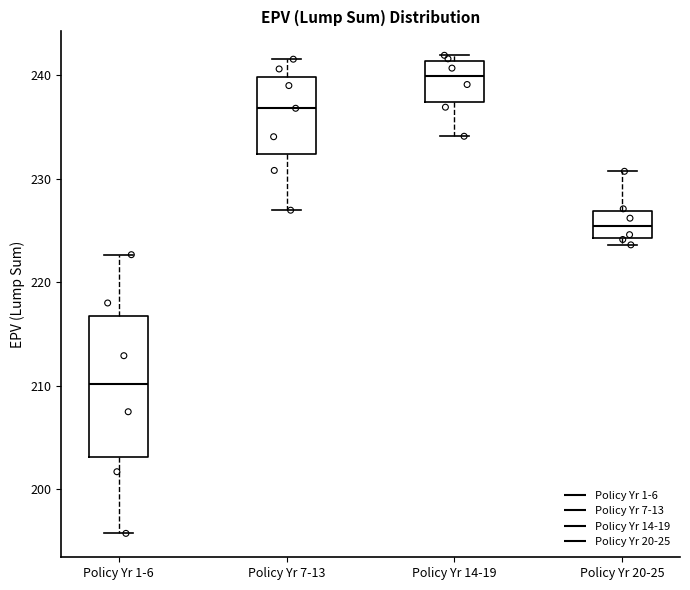

Which box is the tallest, from its lower edge to its upper edge?

Policy Yr 1-6